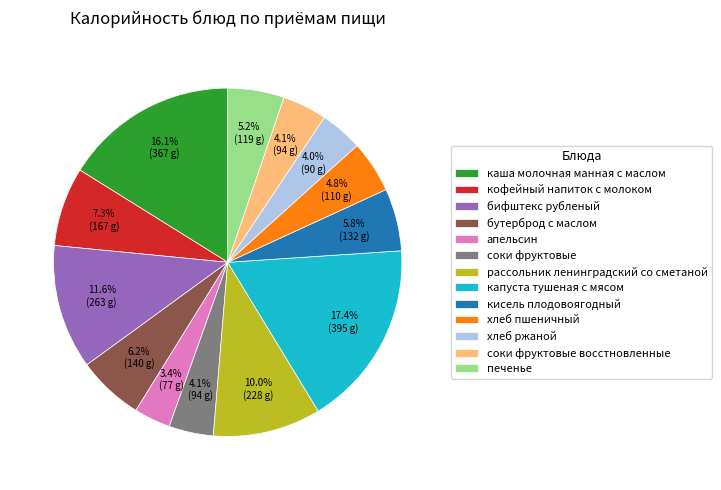

Which has a higher value, печенье or соки фруктовые?

печенье